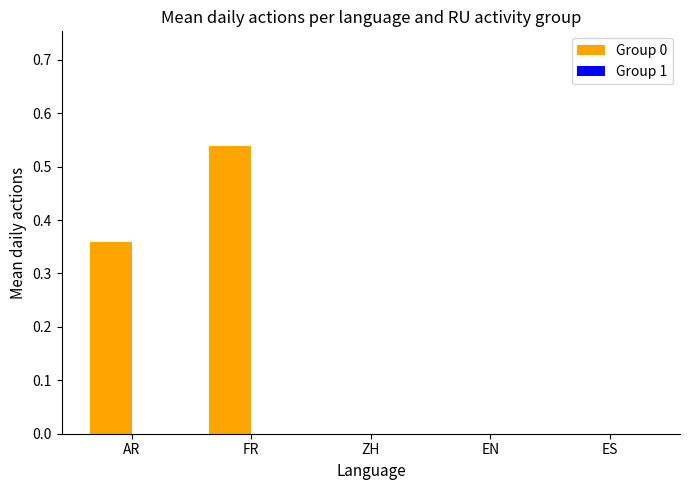

Which has a higher value, ZH or AR?

AR